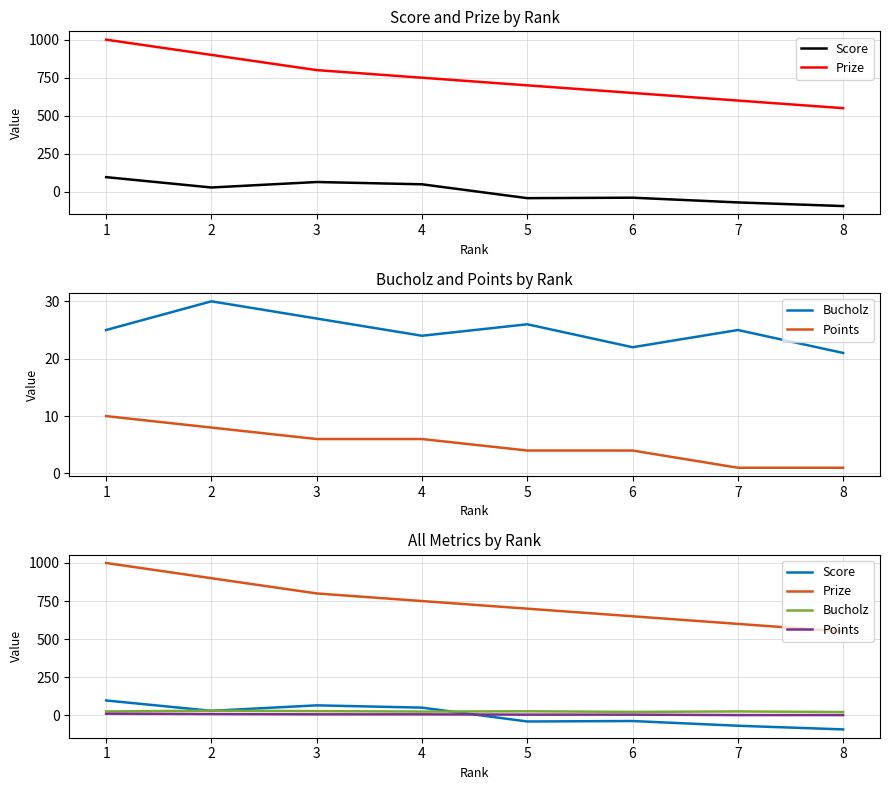

Is the value of Prize at 6 greater than the value of Points at 1?

Yes